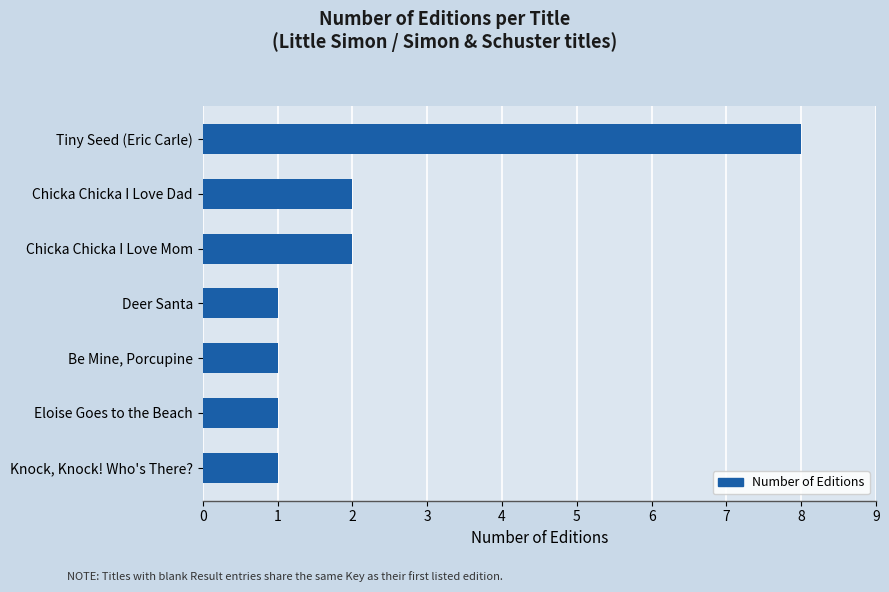

What value does the data have at Tiny Seed (Eric Carle)?

8